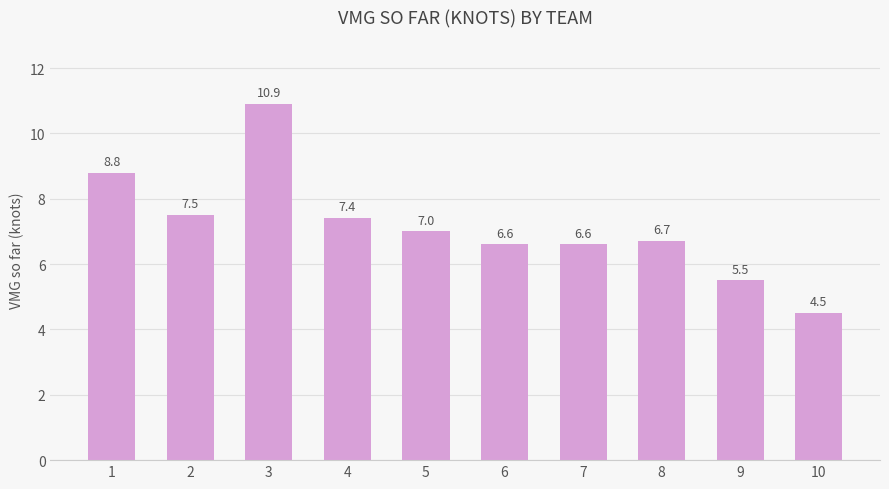

Where does the data first go above 7?

1